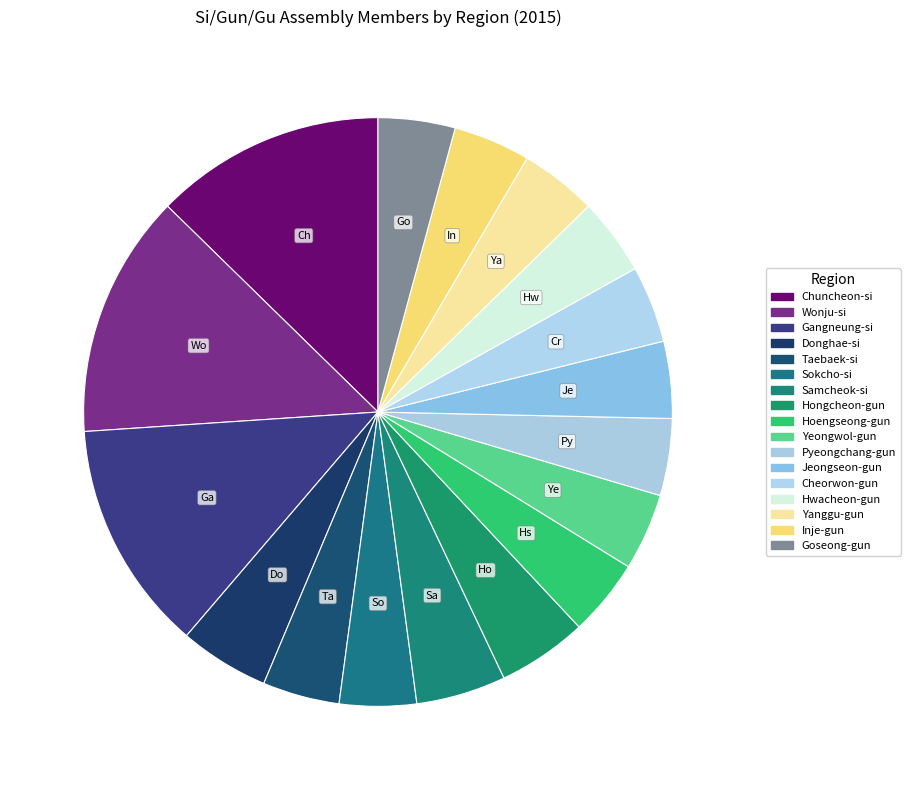

What percentage is the Cheorwon-gun slice, to the nearest percent?

4%